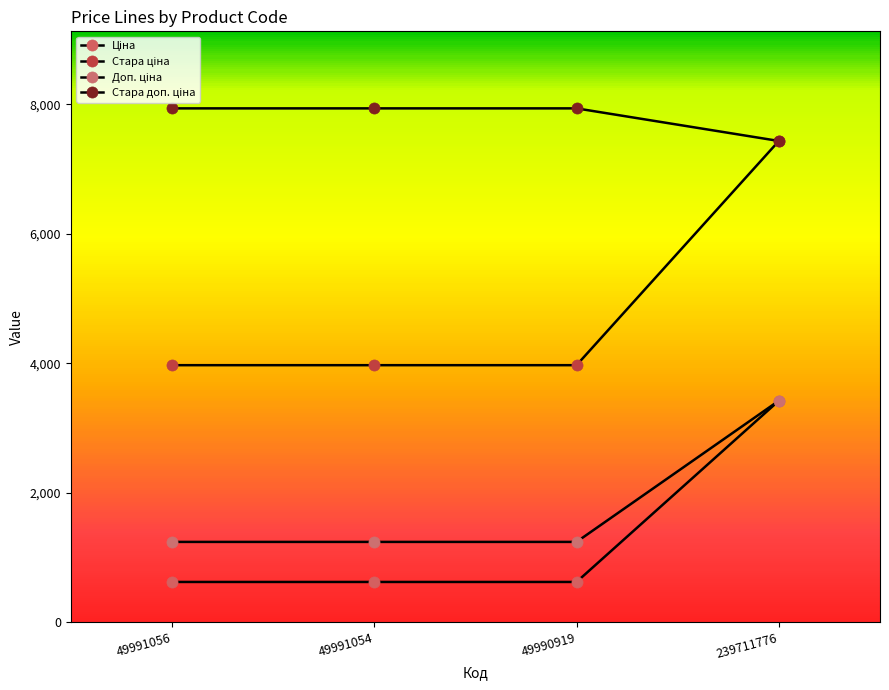

Is it true that Стара доп. ціна equals 13630.9 at 49991054?

False